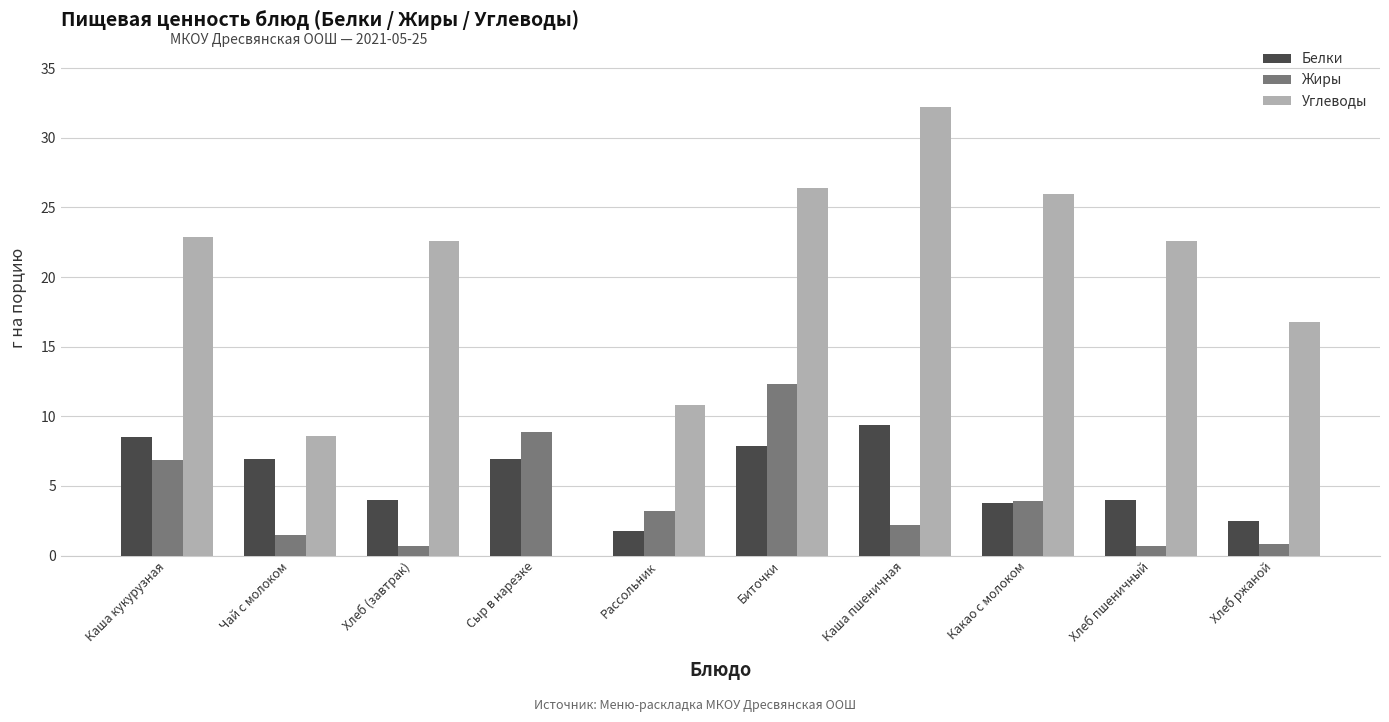

At which category is the sum across all series the highest?

Биточки